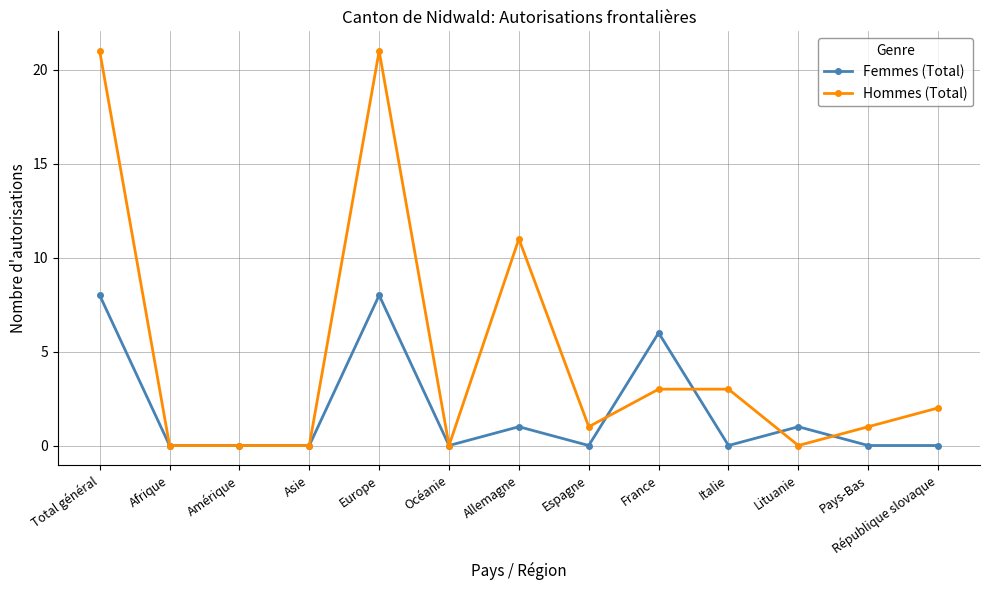

In Femmes (Total), how many points are higher than both neighbors (excluding endpoints)?

4